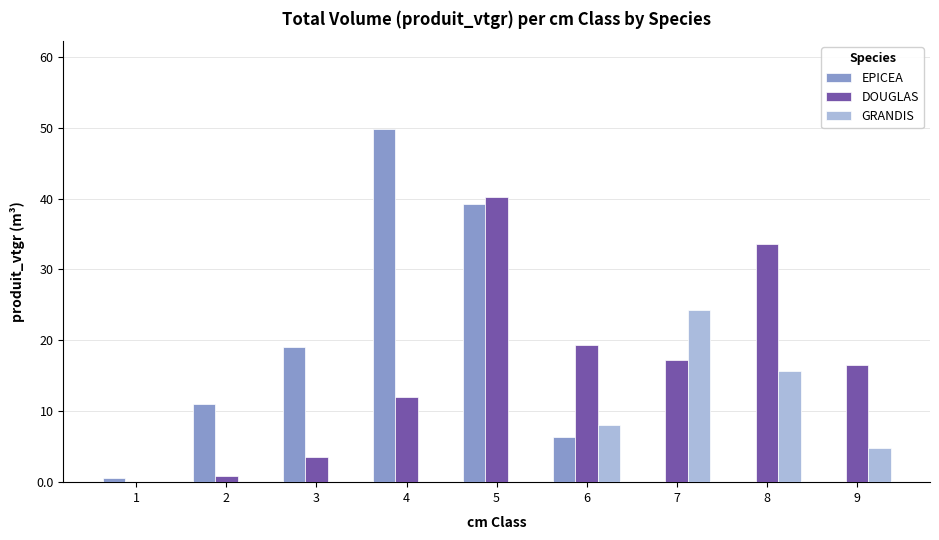

What is the difference between the GRANDIS values at 1 and 9?

4.8